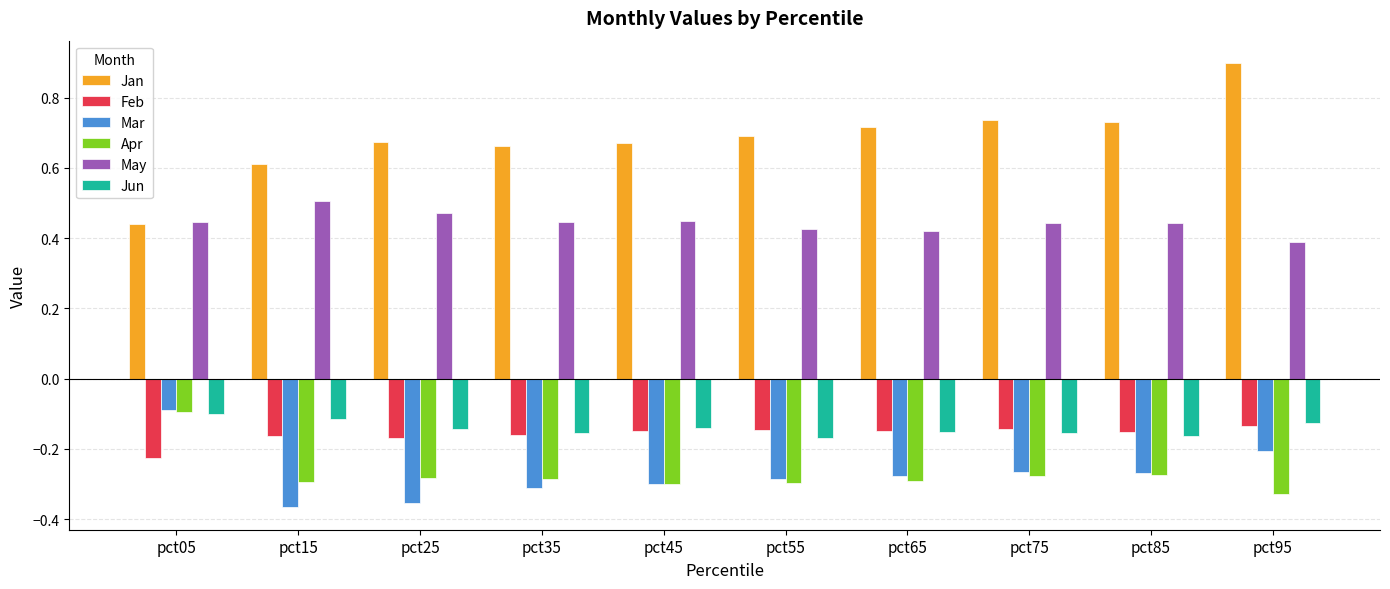

Is the value of Feb at pct55 greater than the value of Jan at pct25?

No